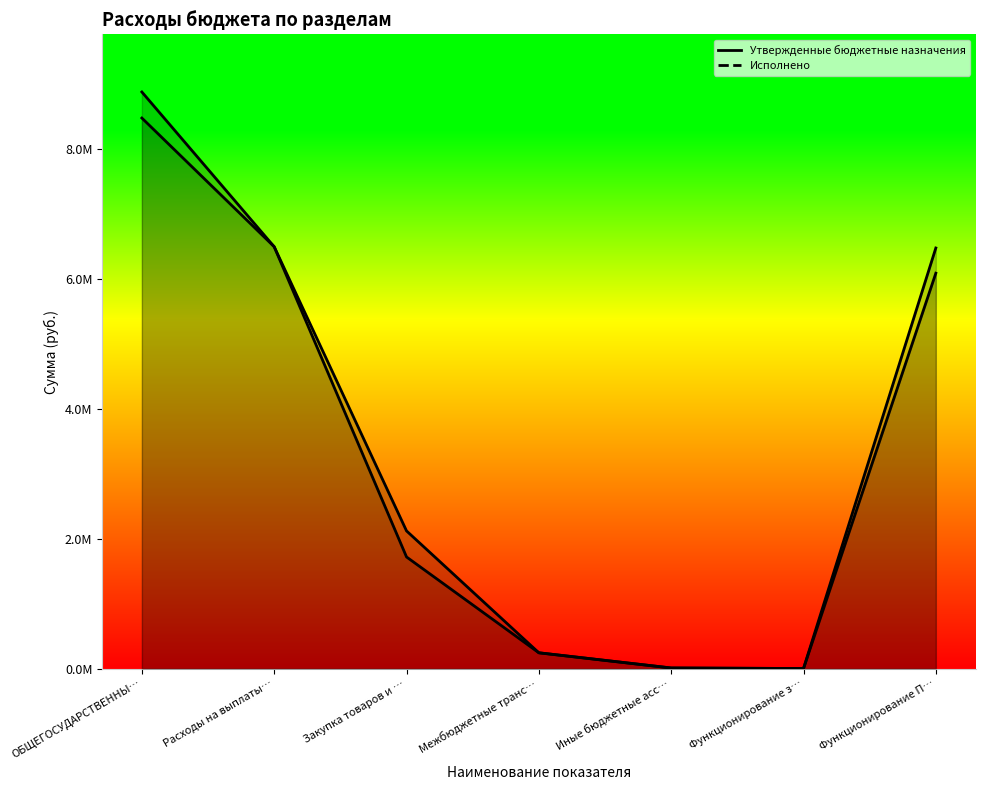

What is the difference between the maximum and minimum values in the Исполнено series?

8471652.7